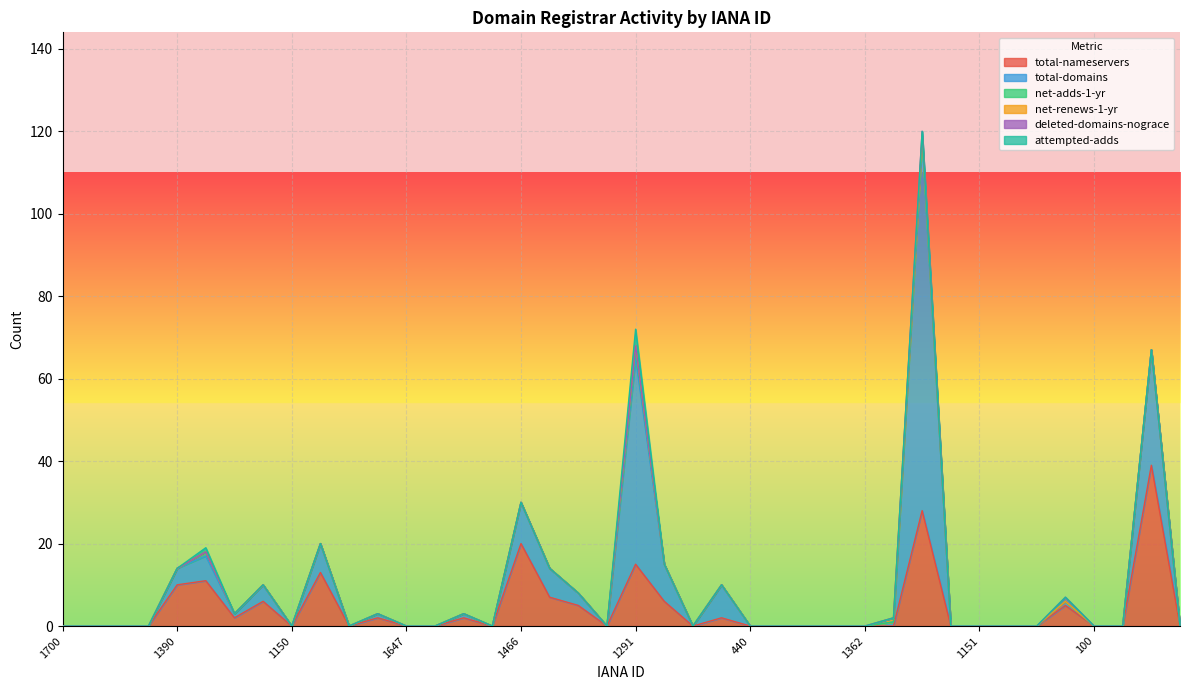

True or false: total-nameservers has a value of 26 at 3.

False